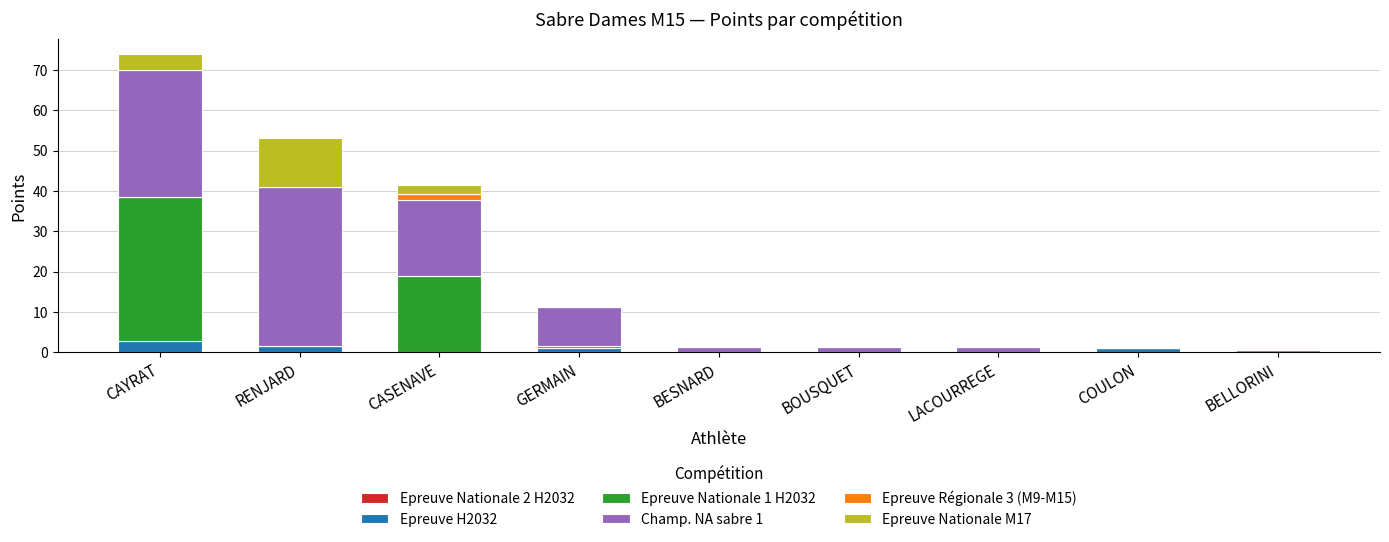

The Epreuve H2032 series shows 0.0 at BESNARD. True or false?

True